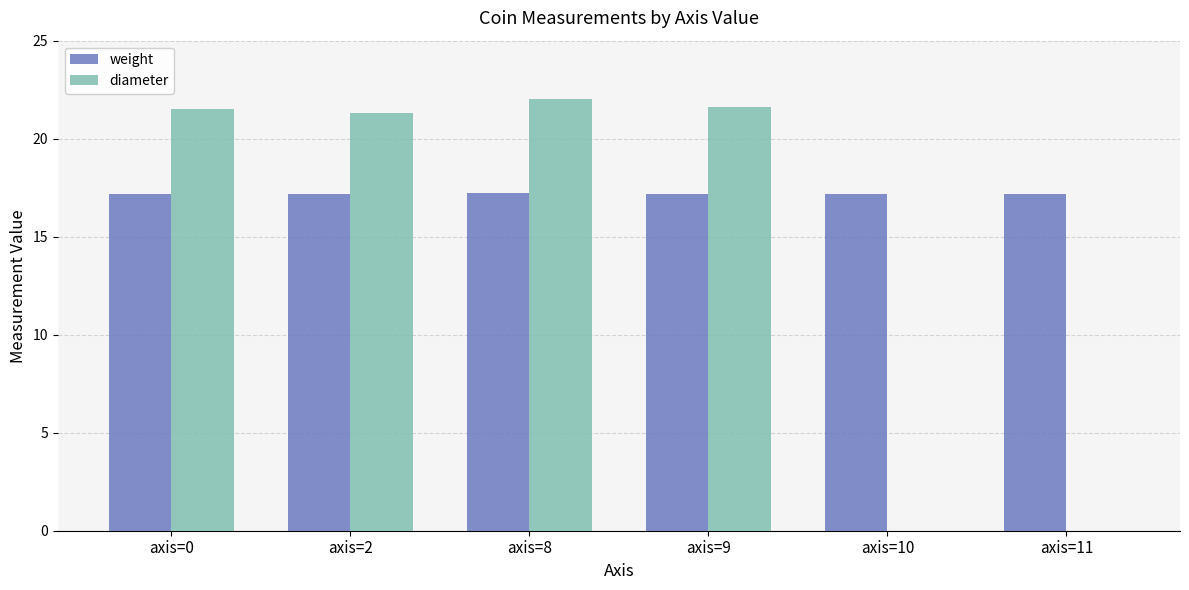

Is the value of weight at axis=11 greater than the value of diameter at axis=2?

No